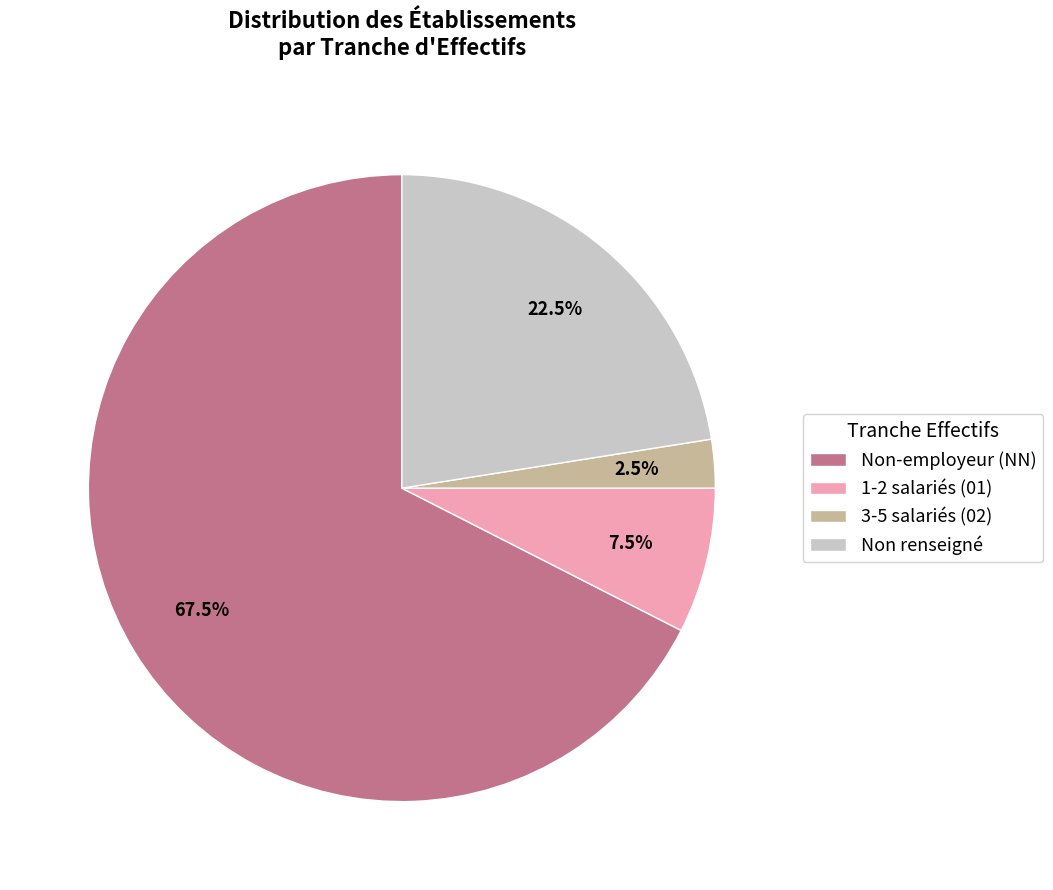

What percentage is NOT represented by Non renseigné?

77.5%